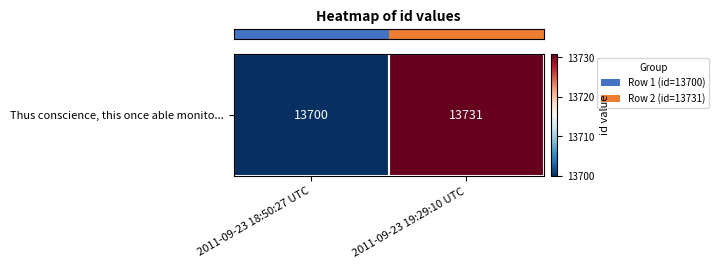

Rank the categories by value from highest to lowest.

2011-09-23 19:29:10 UTC, 2011-09-23 18:50:27 UTC